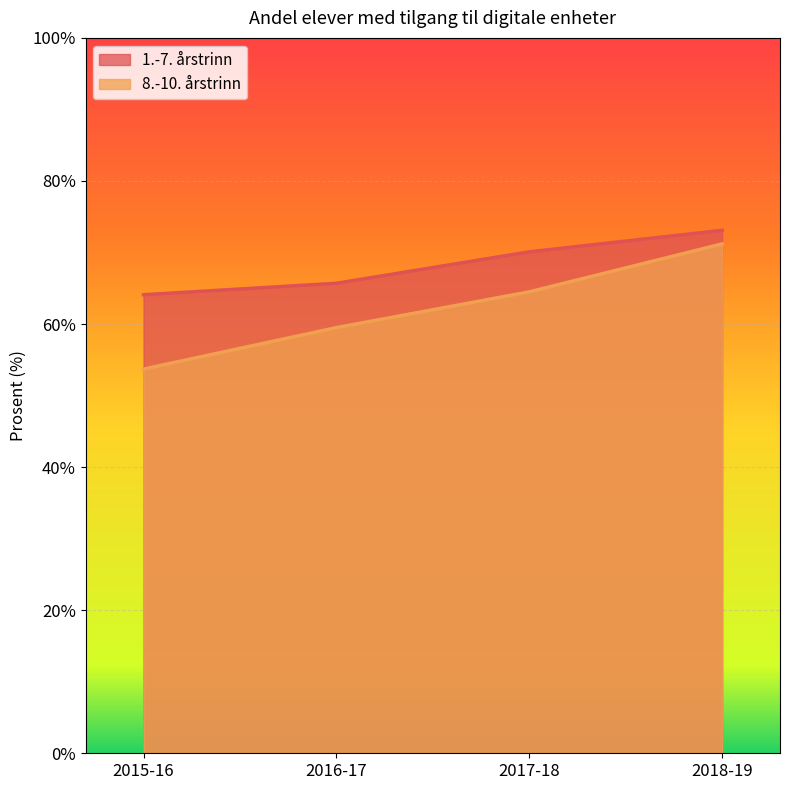

Rank the series by their maximum value, from lowest to highest.

8.-10. årstrinn, 1.-7. årstrinn